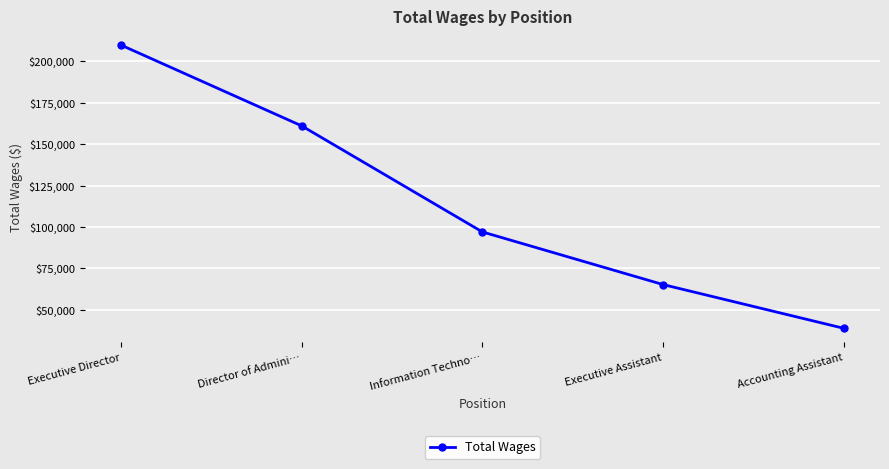

What is the label of the 5th point from the left?

Accounting Assistant